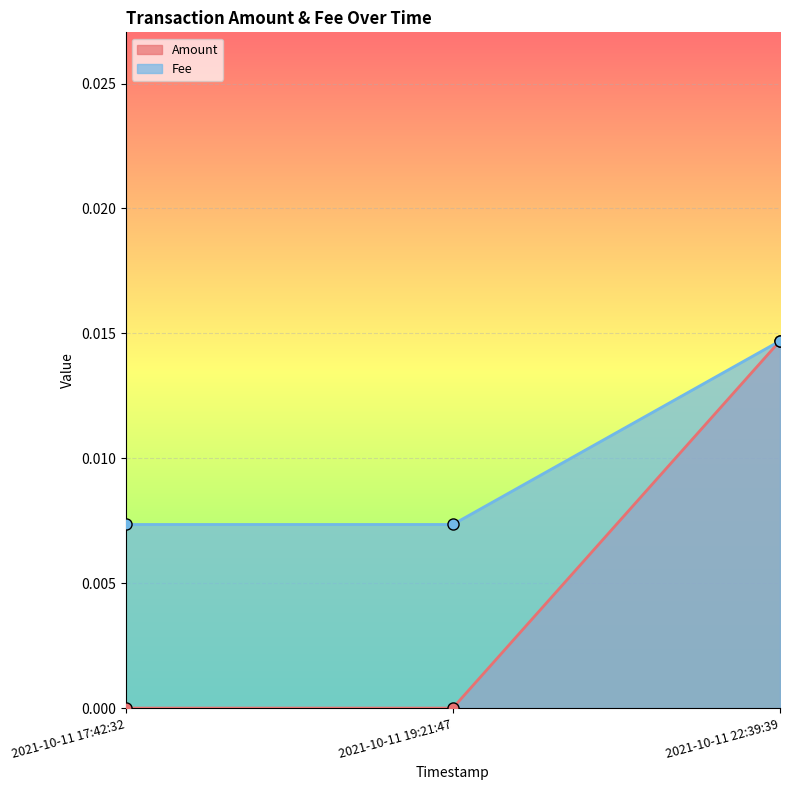

Which series has the largest range (max minus min)?

Amount